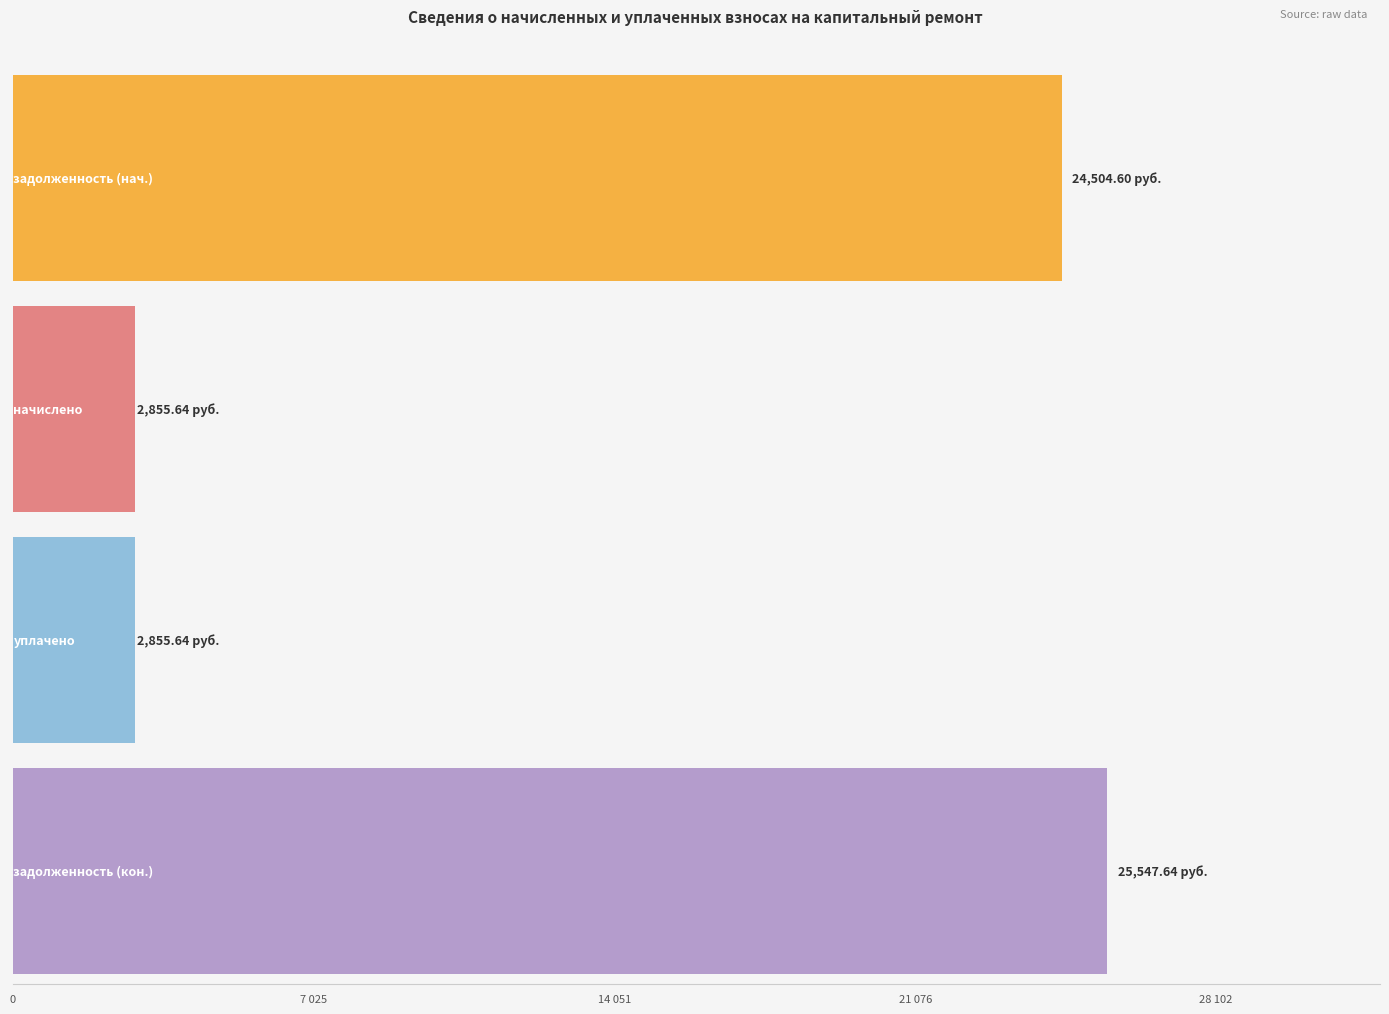

What is the maximum value shown in the chart?

25547.6